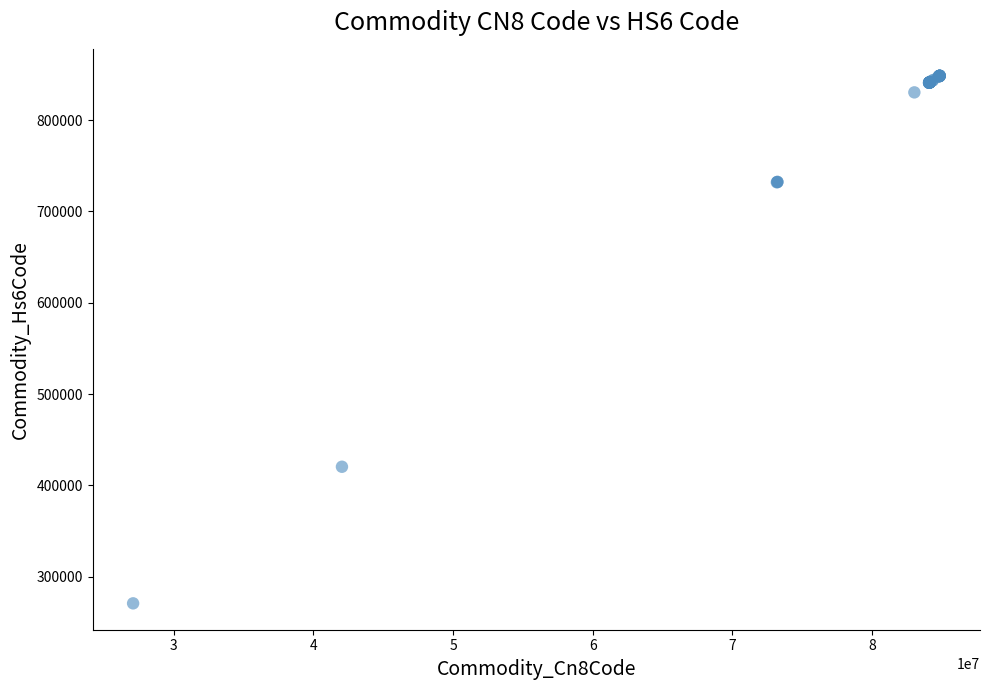

What Y value in the scatter plot is closest to 559686?

420500